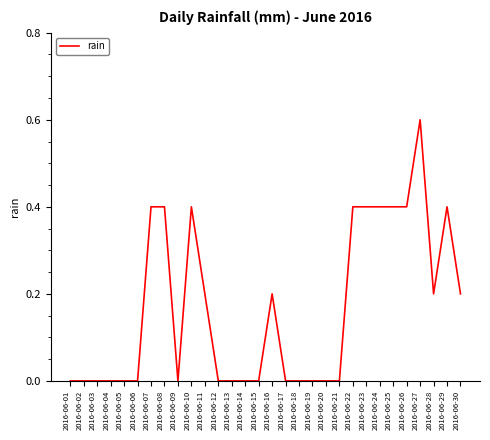

What value does the data have at 2016-06-22?

0.4